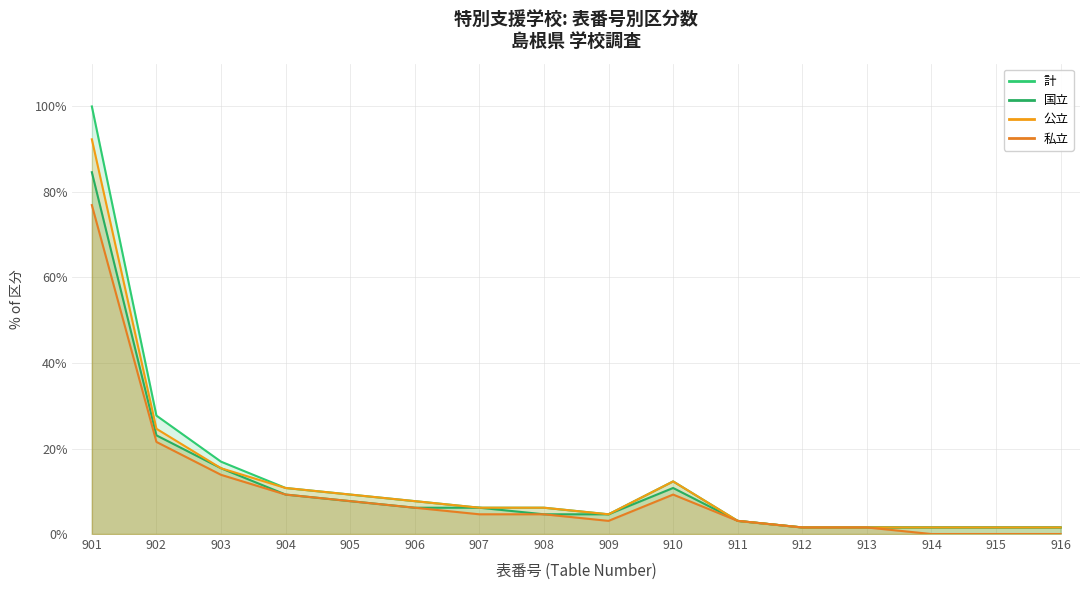

True or false: 私立 has more than 2 interior local peaks.

False